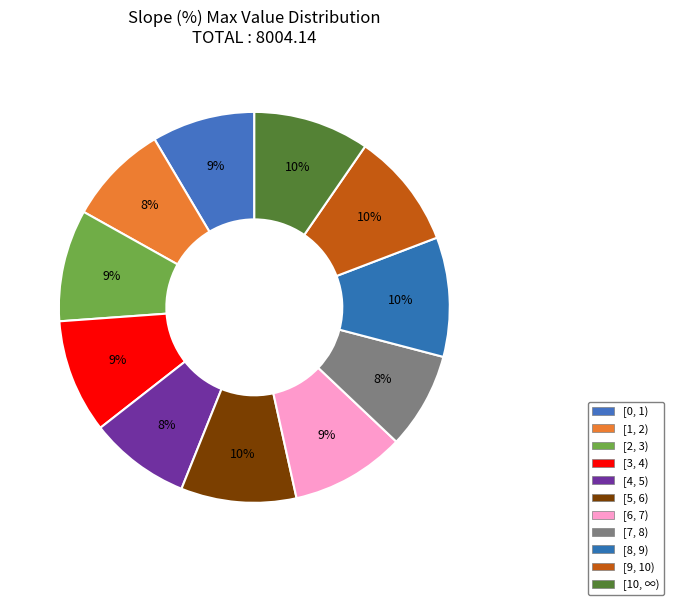

How many segments does this pie chart have?

11